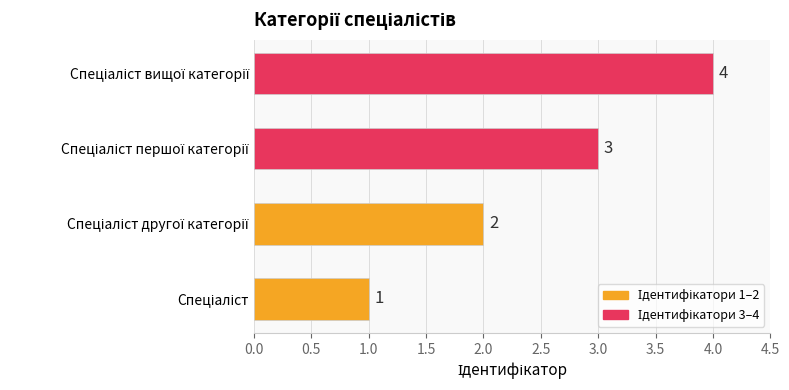

Count the values in the range 2 to 4.

3